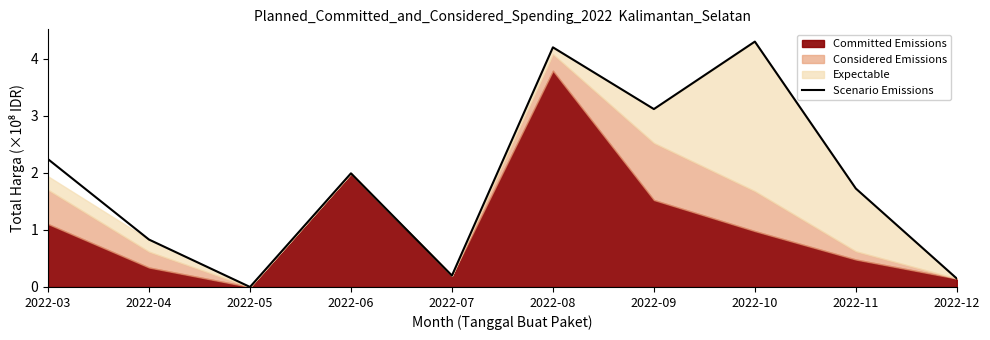

Does the chart display data point markers on the line(s)?

No